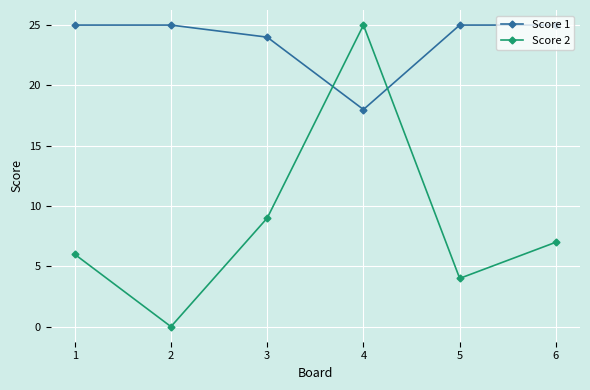

List the series in order of their overall mean, lowest first.

Score 2, Score 1